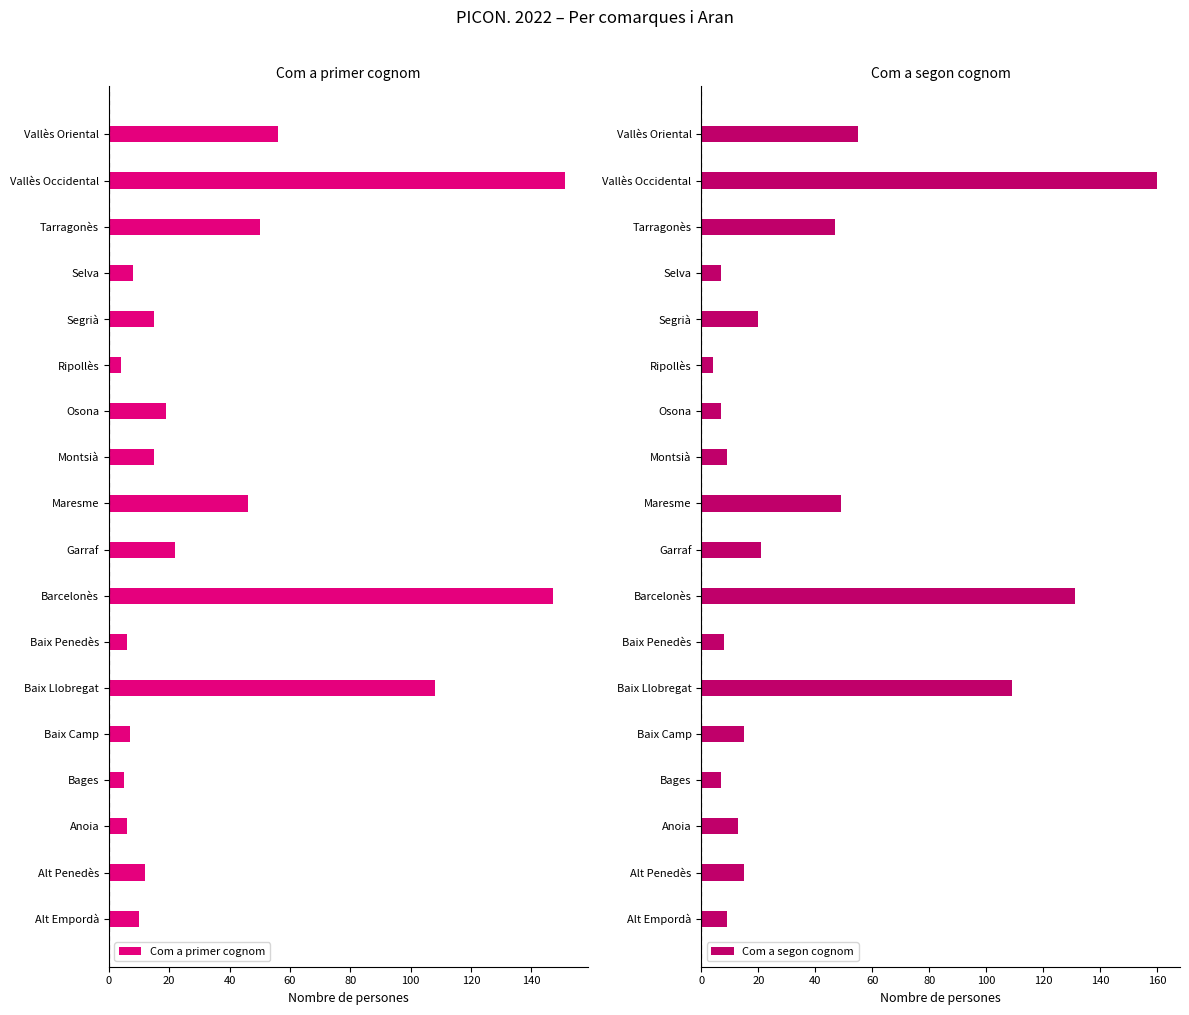

What is the spread (max minus min) of values at Barcelonès?

16